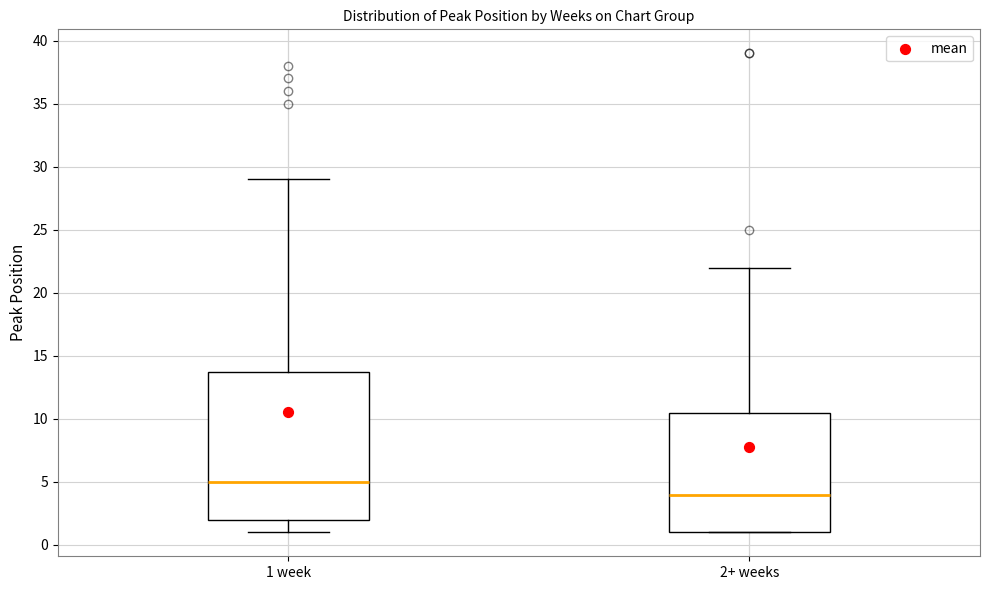

Which box's median line is the lowest?

2+ weeks